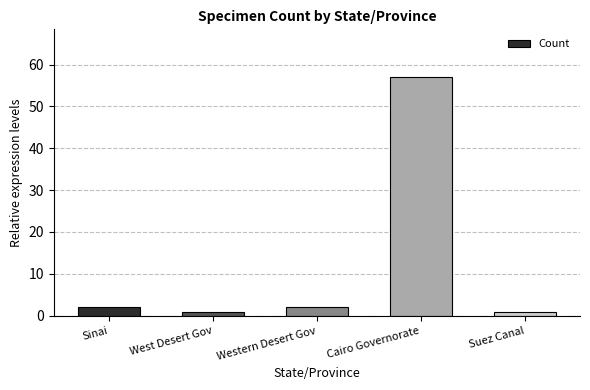

True or false: the data shows 57 at Cairo Governorate.

True